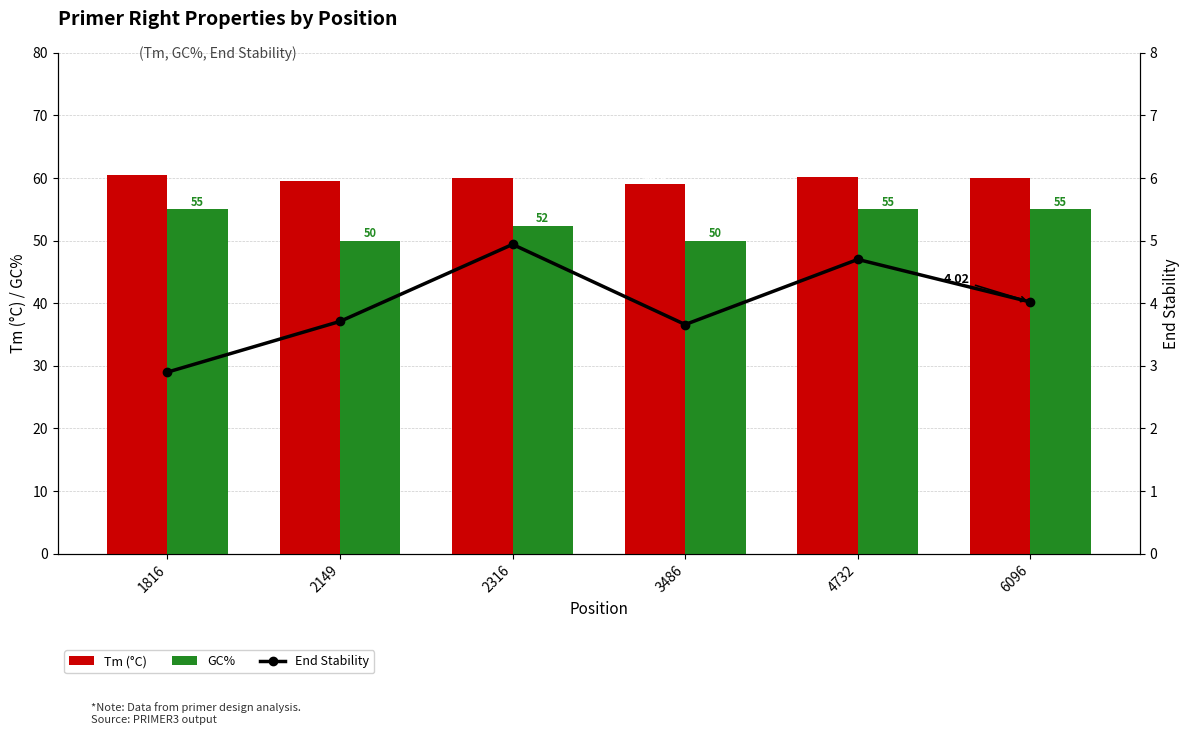

Reading left to right, transcribe all the data shown in this chart.

Tm (°C): 60.5	59.5	60.1	59.0	60.1	60.0
GC%: 55.0	50.0	52.4	50.0	55.0	55.0
End Stability: 2.9	3.7	4.9	3.7	4.7	4.0